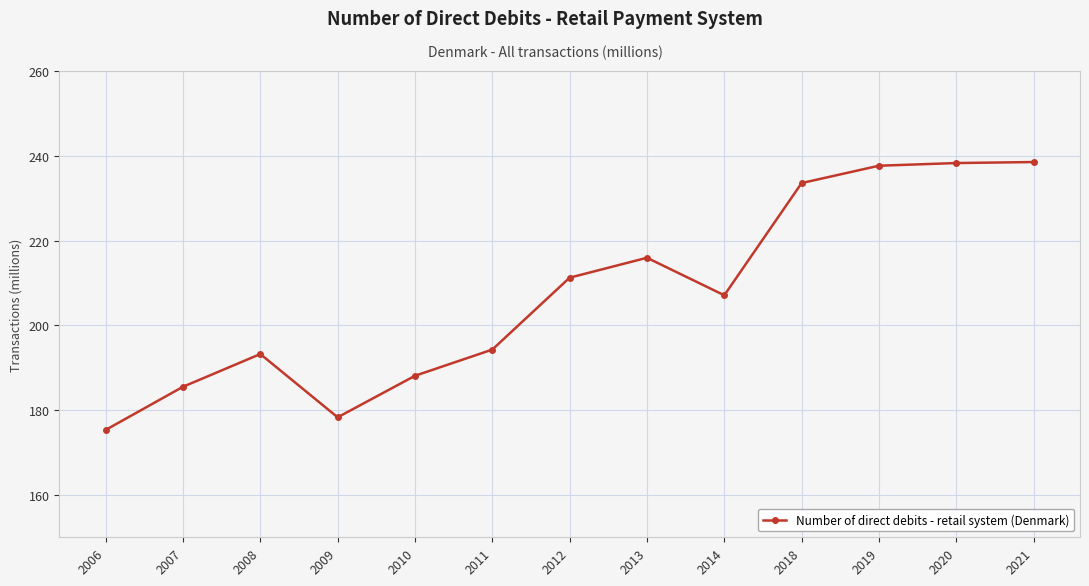

What is the difference between the maximum and second lowest values?

60.2